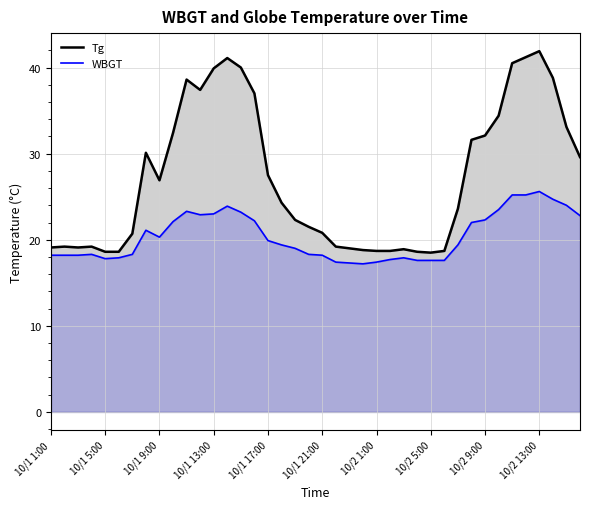

List the series in order of their peak value, highest first.

Tg, WBGT